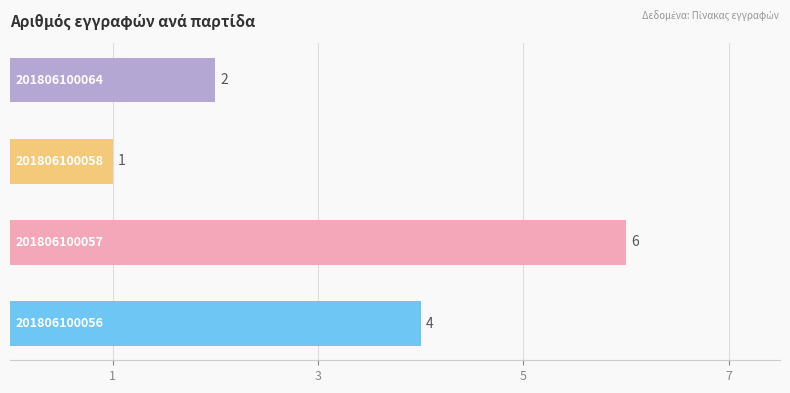

What is the maximum value shown in the chart?

6